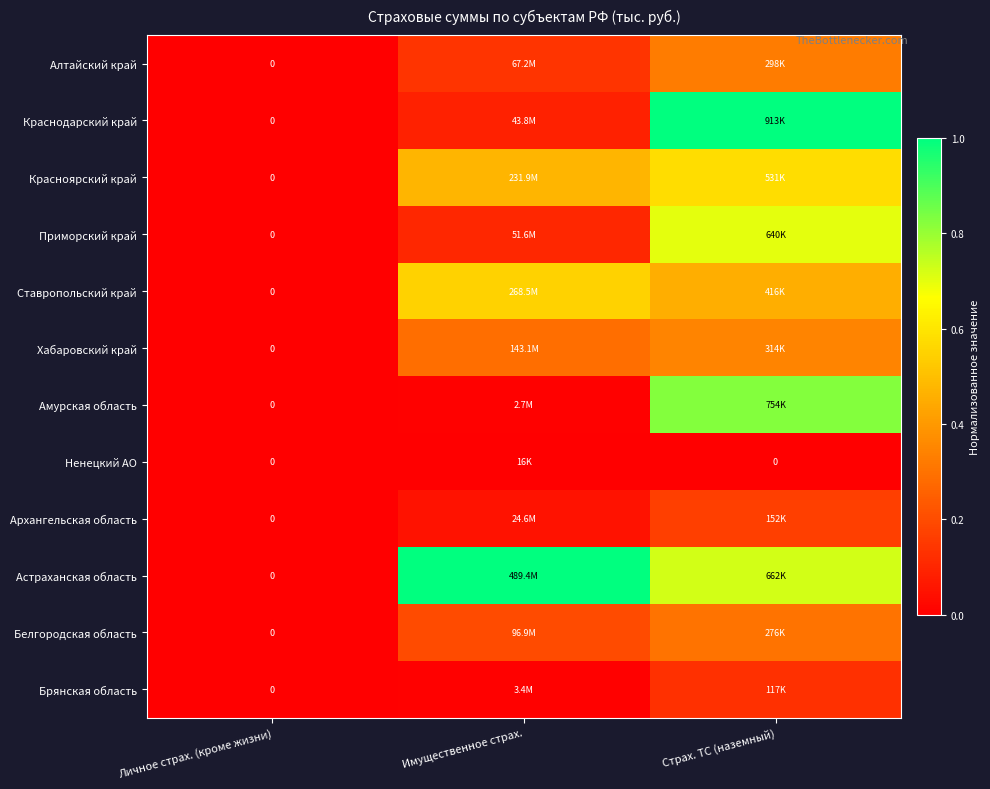

Is the value of Приморский край at Личное страх. (кроме жизни) greater than the value of Архангельская область at Имущественное страх.?

No